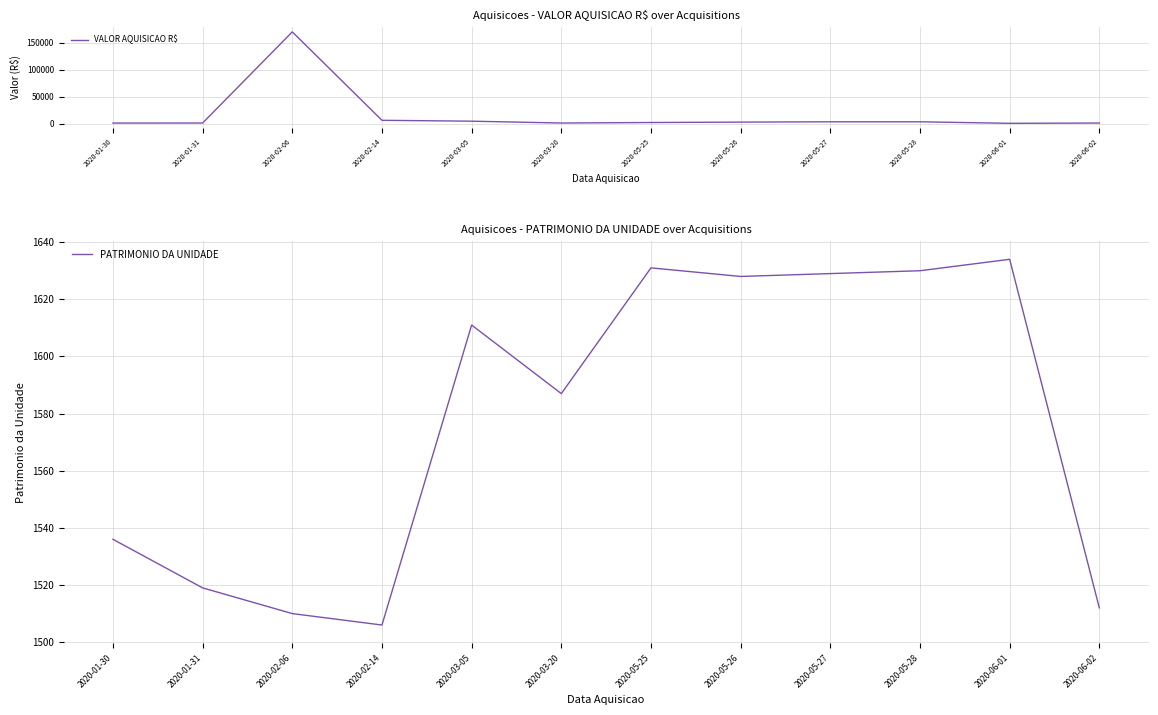

True or false: PATRIMONIO DA UNIDADE has a value of 1634.0 at 2020-06-01.

True